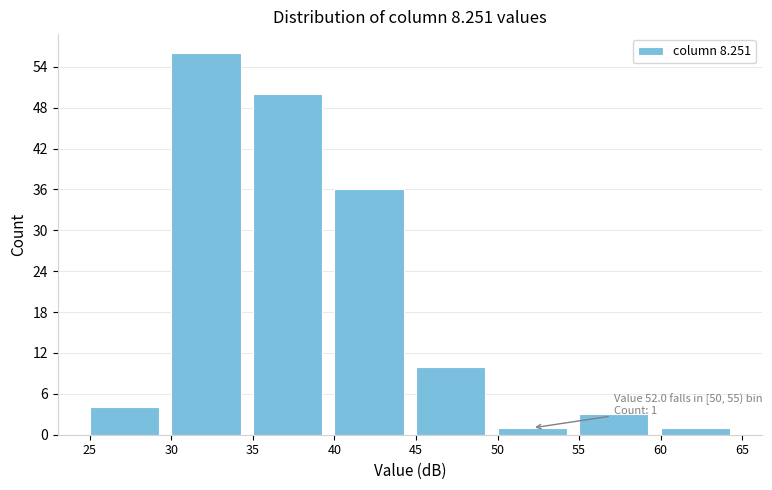

Which range on the x-axis has the tallest bar?

30 to 35